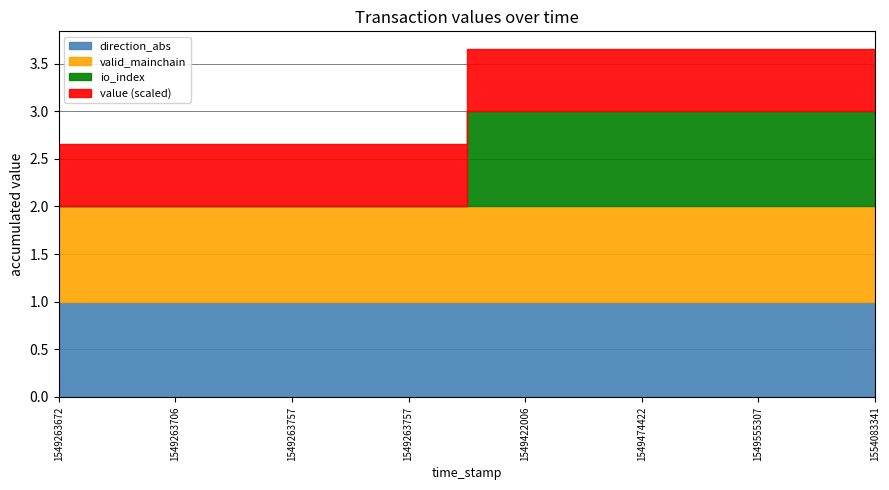

Which has a higher value, 1549555307 or 1549422006?

1549555307